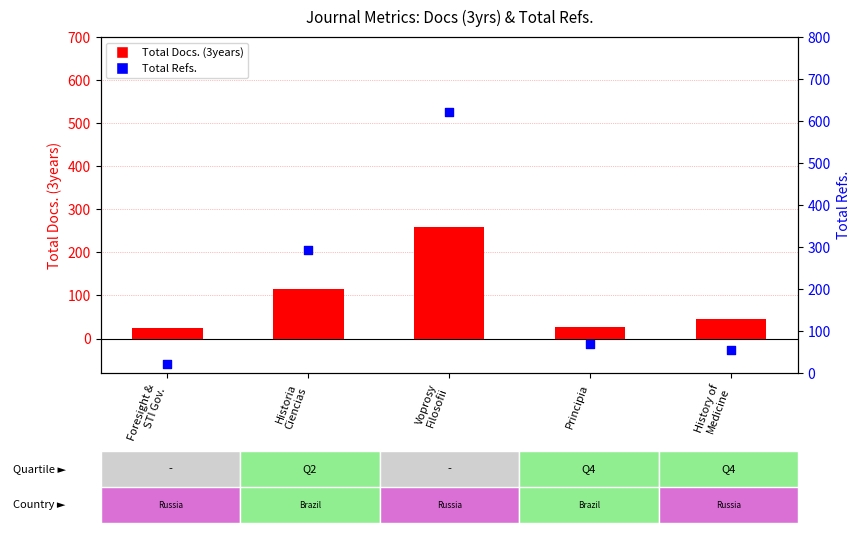

Is the value of Total Refs. at Voprosy
Filosofii greater than the value of Total Docs. (3years) at Foresight &
STI Gov.?

Yes